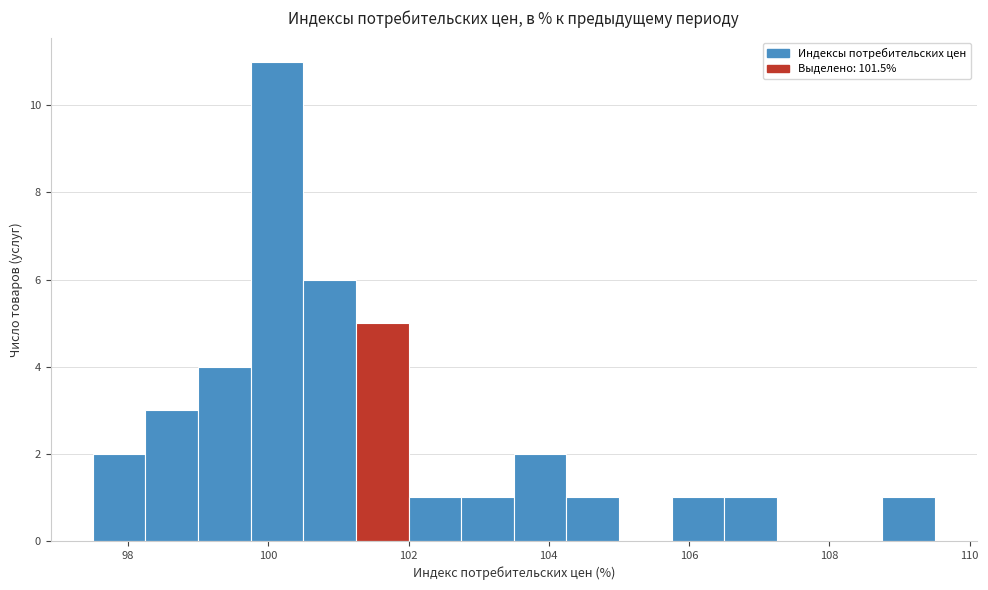

Read against the x-axis, roughly where is the centre of the tallest bar?

100.2